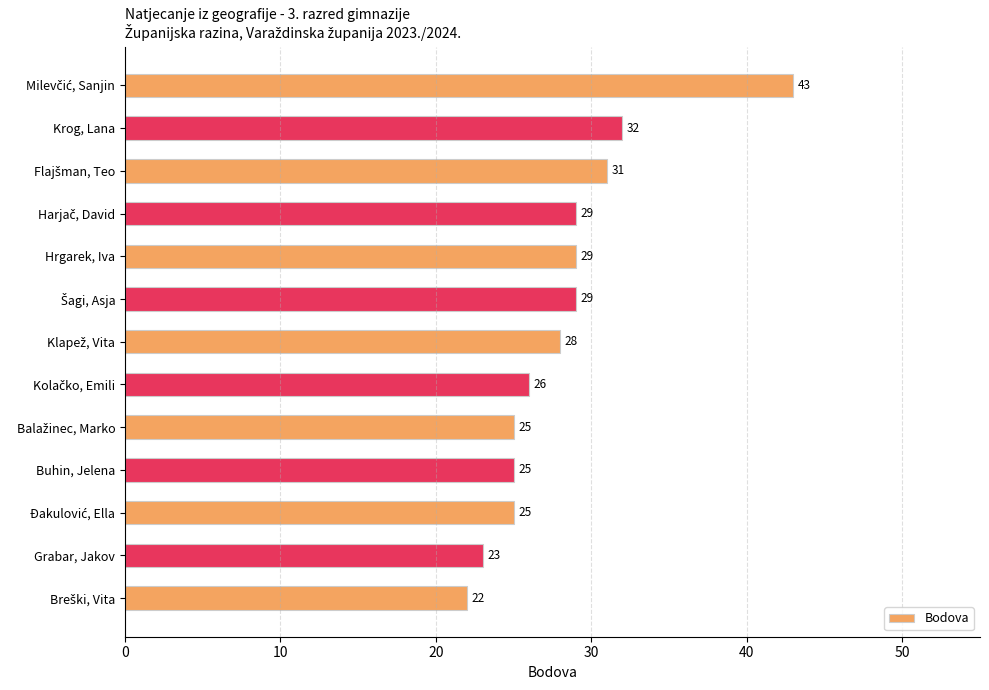

How many series are shown in this chart?

1